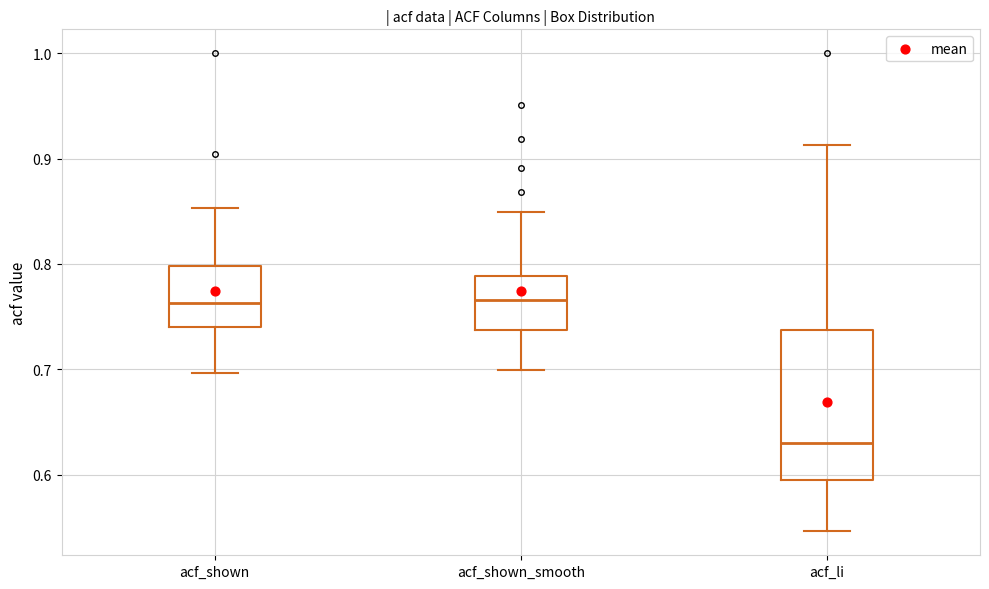

Reading left to right, transcribe this box plot: for each box, give where its median line is, the range the box spans, and where its two whiskers end, as read against the y-axis. The values are not printed on the chart, so give them approximately, as read against the axis.

acf_shown: median 0.76, box 0.74 to 0.80, whiskers 0.70 to 0.85
acf_shown_smooth: median 0.77, box 0.74 to 0.79, whiskers 0.70 to 0.85
acf_li: median 0.63, box 0.59 to 0.74, whiskers 0.55 to 0.91